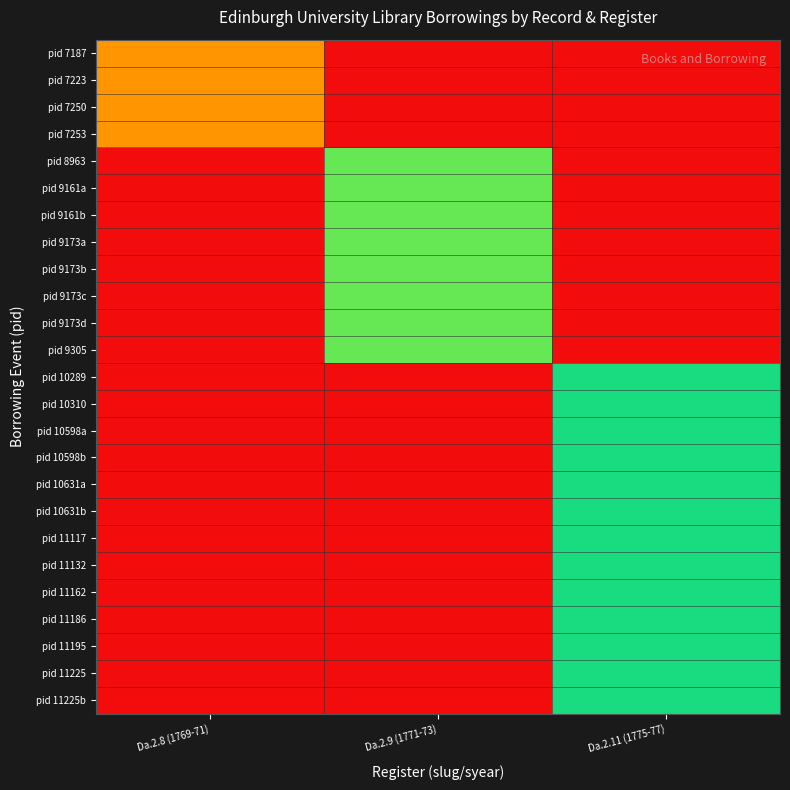

What is the difference between the highest and lowest values at Da.2.9 (1771-73)?

52